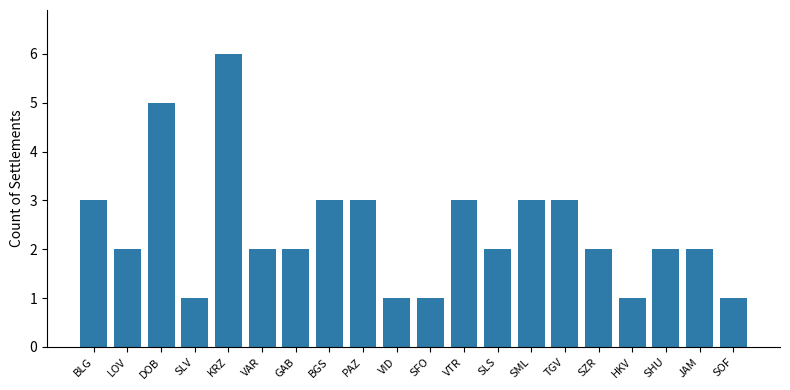

What is the average value?

2